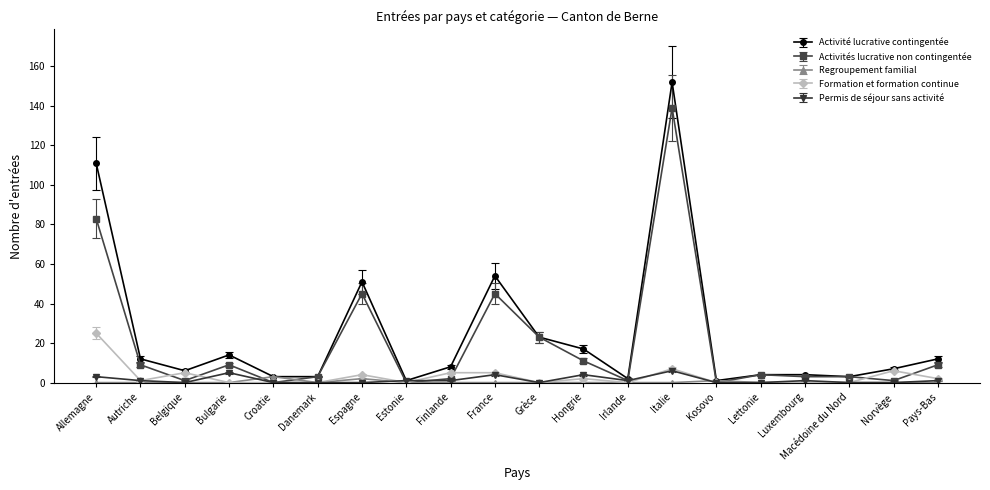

Read the Formation et formation continue value at Norvège.

6